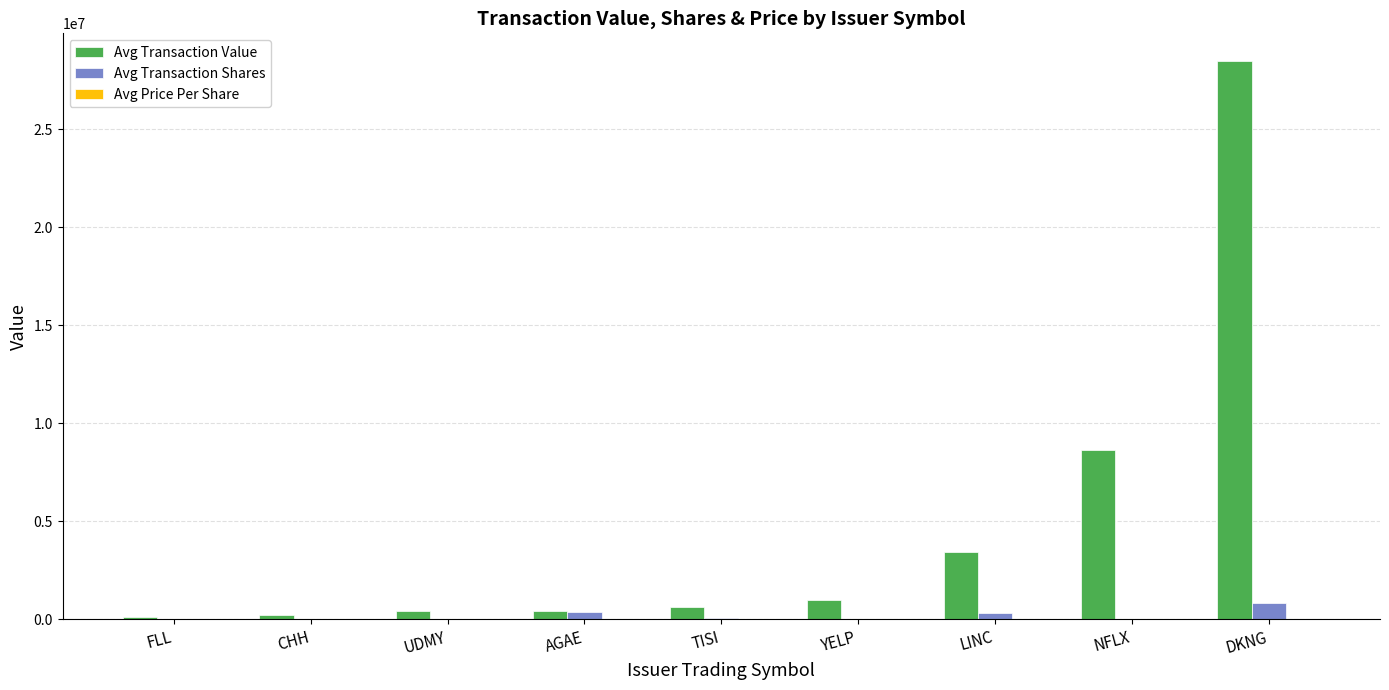

What is the maximum value shown in the chart?

28459731.0